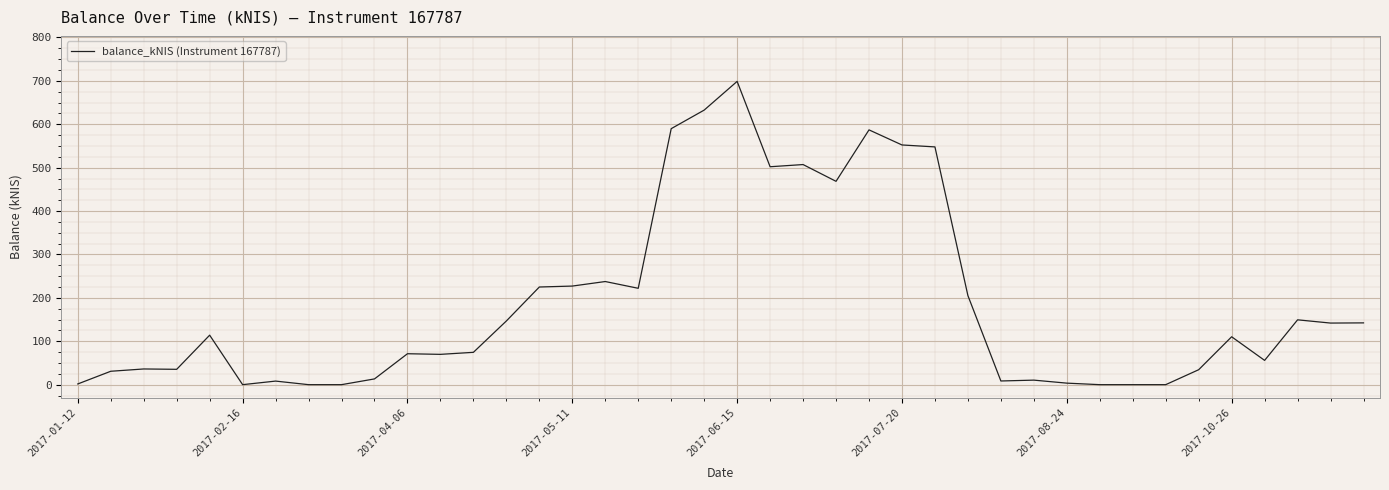

What is the greatest value displayed?

698.8